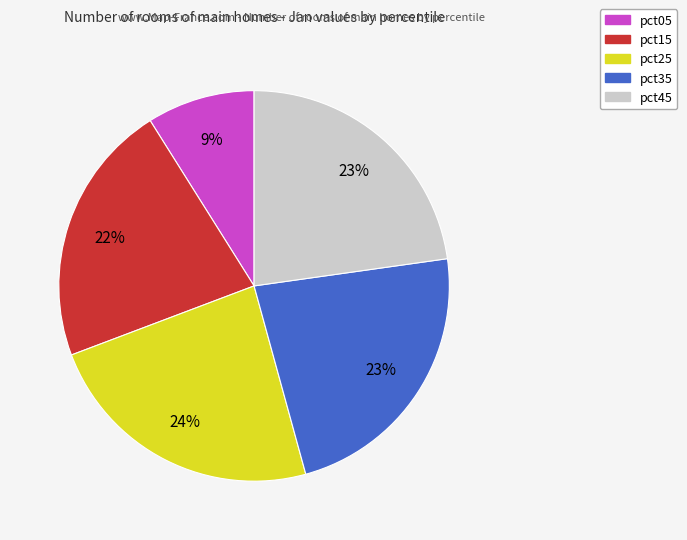

Between pct25 and pct15, which is larger?

pct25